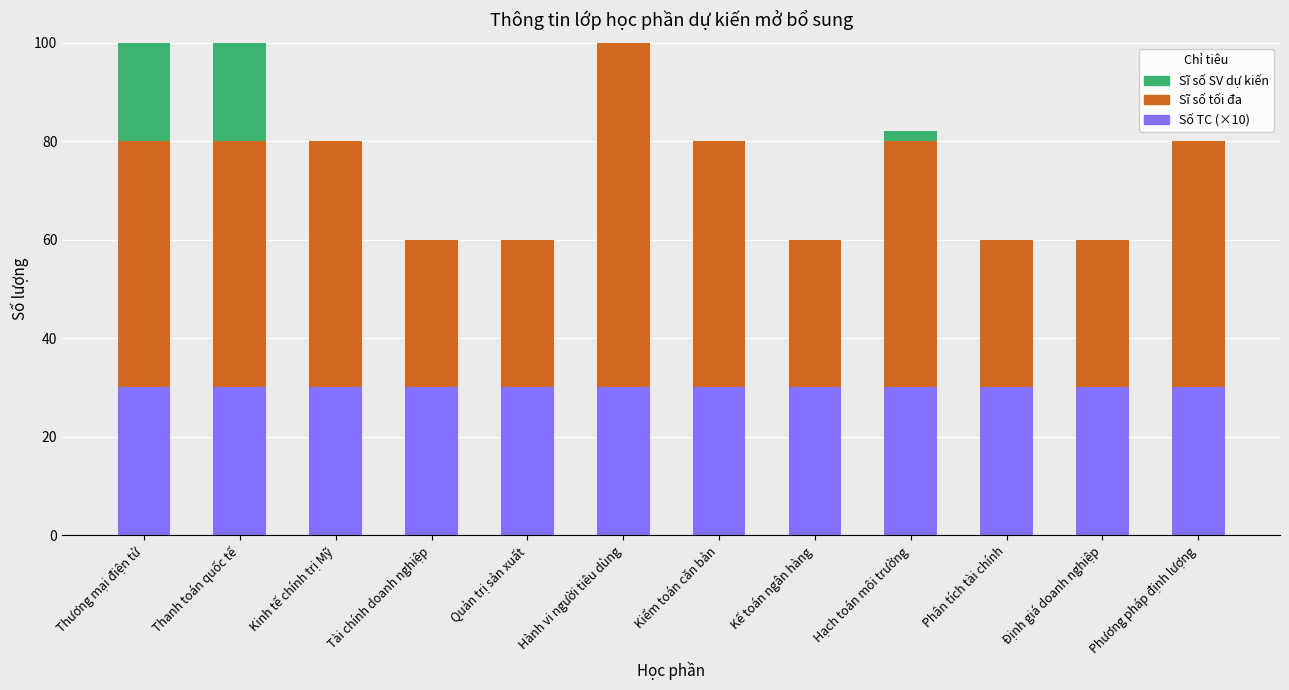

Read the Số TC (×10) value at Phân tích tài chính.

30